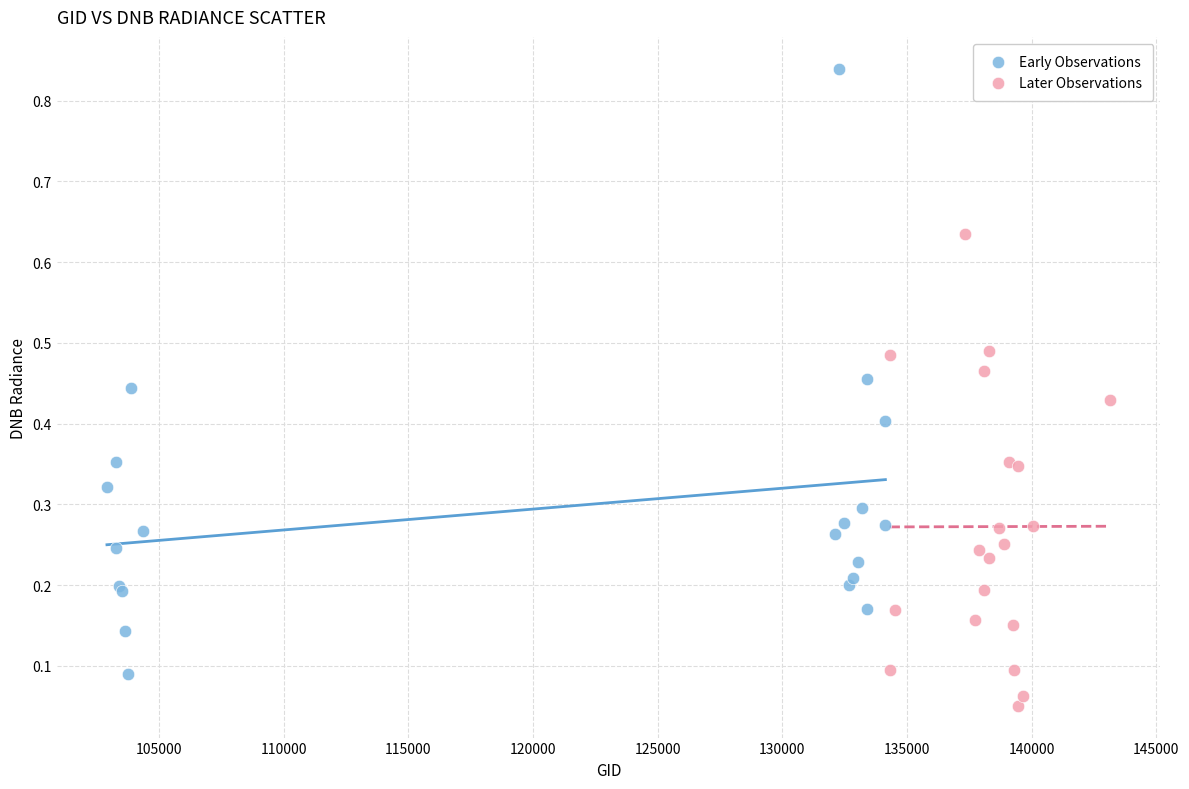

Which series has the widest spread of Y values?

Early Observations